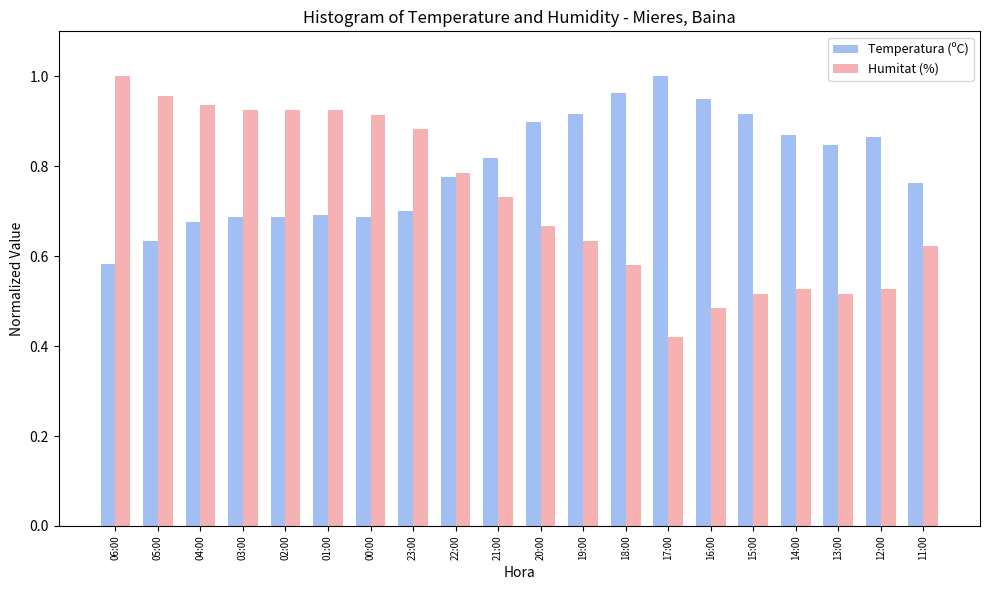

The Temperatura (ºC) series shows 0.9 at 04:00. True or false?

False